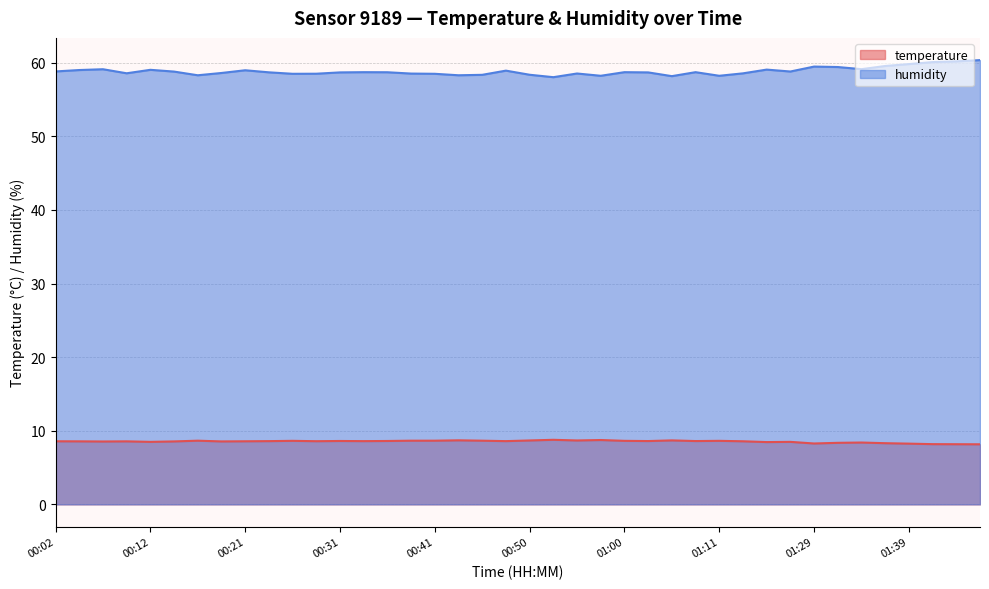

Reading left to right, what are all the values shown in this chart?

temperature: 00:02=8.6	00:04=8.6	00:07=8.5	00:09=8.6	00:12=8.5	00:14=8.6	00:16=8.7	00:19=8.6	00:21=8.6	00:24=8.6	00:26=8.6	00:29=8.6	00:31=8.6	00:33=8.6	00:36=8.6	00:38=8.7	00:41=8.7	00:43=8.7	00:46=8.7	00:48=8.6	00:50=8.7	00:53=8.8	00:55=8.7	00:58=8.7	01:00=8.6	01:03=8.6	01:05=8.7	01:08=8.6	01:11=8.6	01:16=8.6	01:21=8.5	01:24=8.5	01:29=8.3	01:31=8.4	01:34=8.4	01:37=8.3	01:39=8.2	01:41=8.2	01:44=8.2	01:46=8.2
humidity: 00:02=58.8	00:04=59.0	00:07=59.1	00:09=58.6	00:12=59.0	00:14=58.8	00:16=58.3	00:19=58.6	00:21=59.0	00:24=58.7	00:26=58.5	00:29=58.5	00:31=58.7	00:33=58.7	00:36=58.7	00:38=58.5	00:41=58.5	00:43=58.3	00:46=58.4	00:48=58.9	00:50=58.4	00:53=58.0	00:55=58.5	00:58=58.2	01:00=58.7	01:03=58.7	01:05=58.2	01:08=58.7	01:11=58.2	01:16=58.6	01:21=59.1	01:24=58.8	01:29=59.5	01:31=59.4	01:34=59.1	01:37=59.6	01:39=59.8	01:41=60.1	01:44=60.2	01:46=60.4